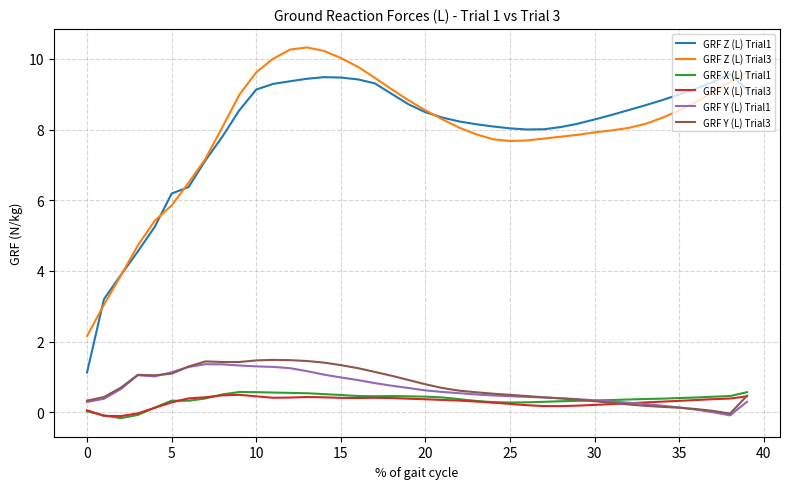

Which series has the largest range (max minus min)?

GRF Z (L) Trial1